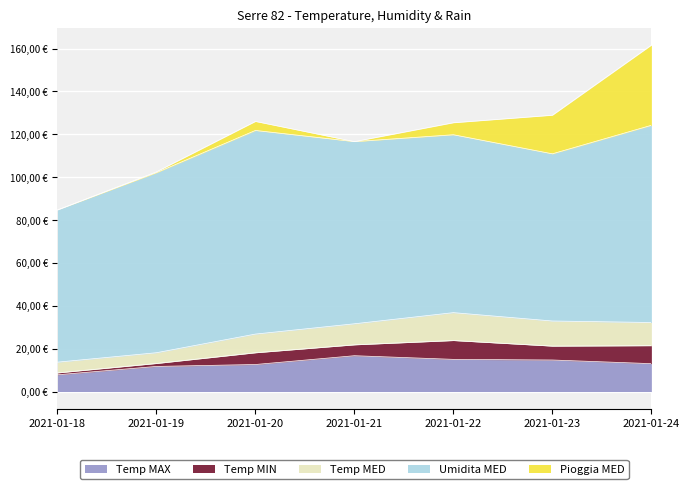

Reading right to left, transcribe all the data shown in this chart.

Temp MAX: 13.0	14.7	15.0	16.7	12.6	11.7	7.8
Temp MIN: 8.4	6.5	8.8	5.1	5.5	-1.4	-0.9
Temp MED: 10.8	11.7	13.0	9.8	8.7	5.0	5.0
Umidita MED: 92.0	78.0	83.0	85.0	95.0	84.0	71.0
Pioggia MED: 37.4	18.0	5.6	0.0	4.2	0.4	0.0